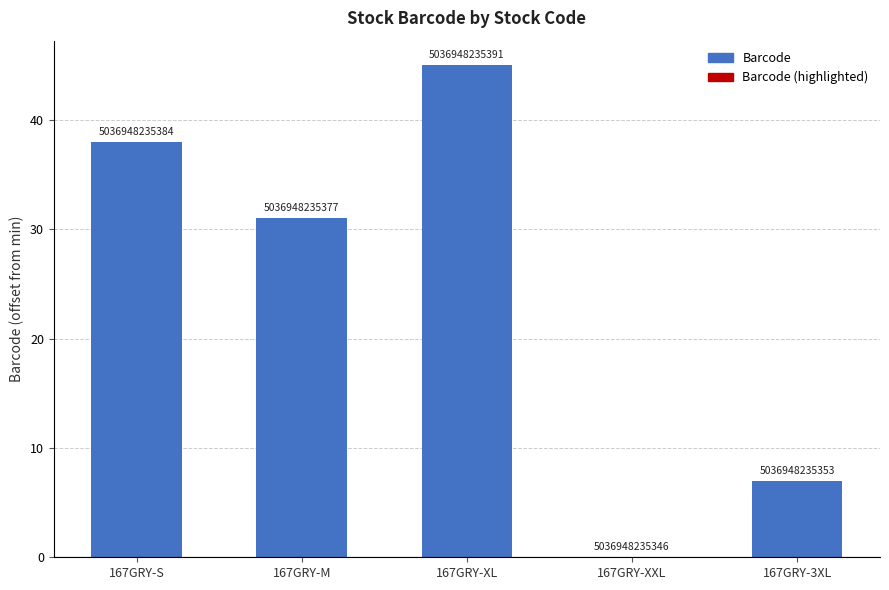

Is it true that the value at 167GRY-XXL is 0?

True